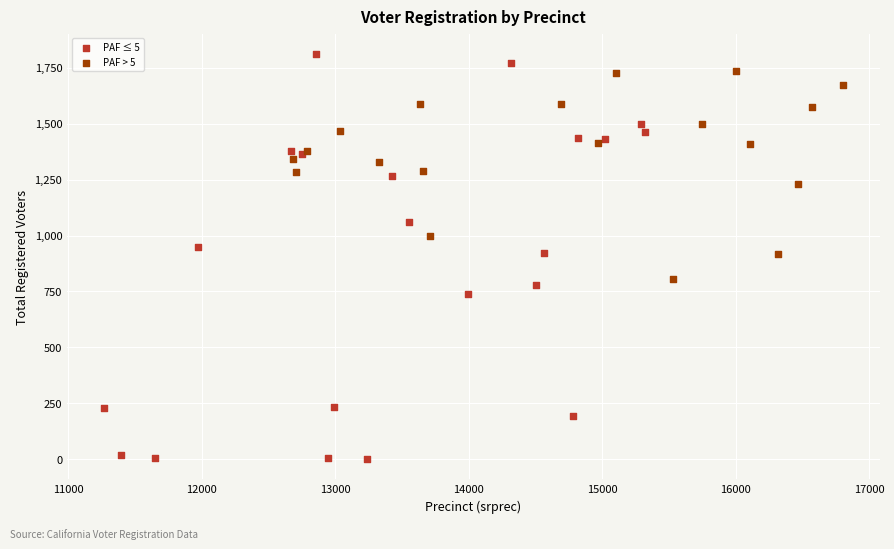

Which series reaches the minimum Y coordinate?

PAF ≤ 5